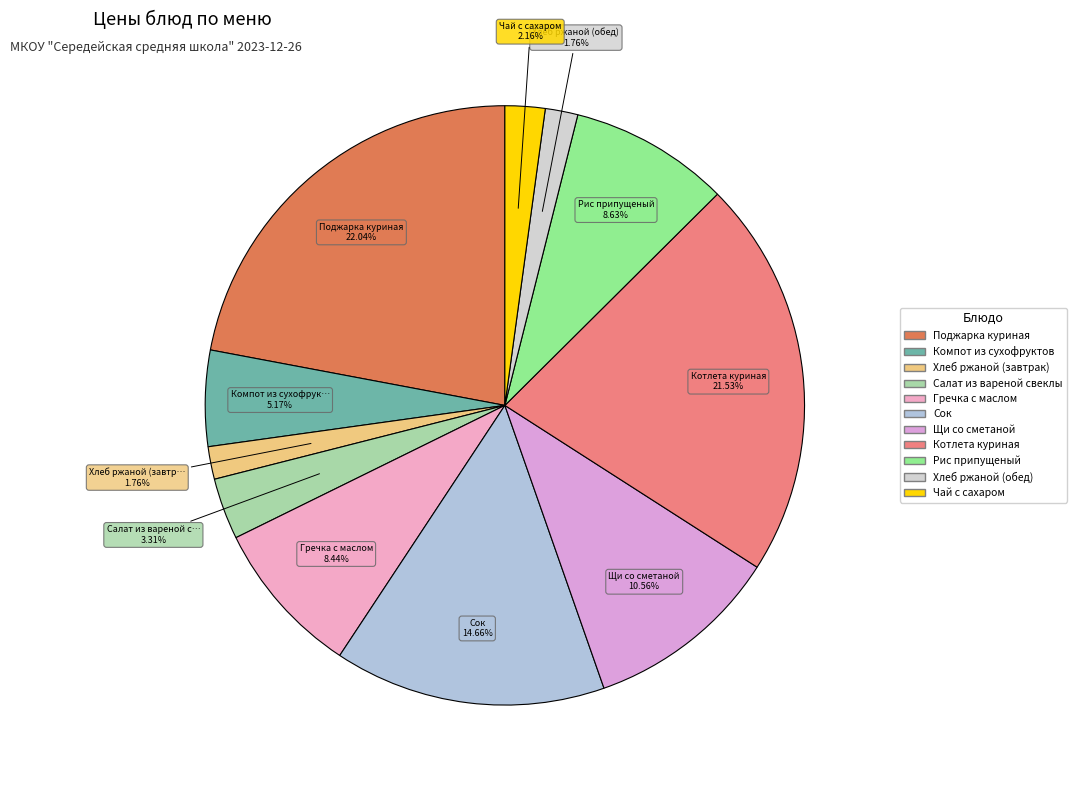

Approximately how many times larger is the value at Котлета куриная compared to Щи со сметаной?

2.0